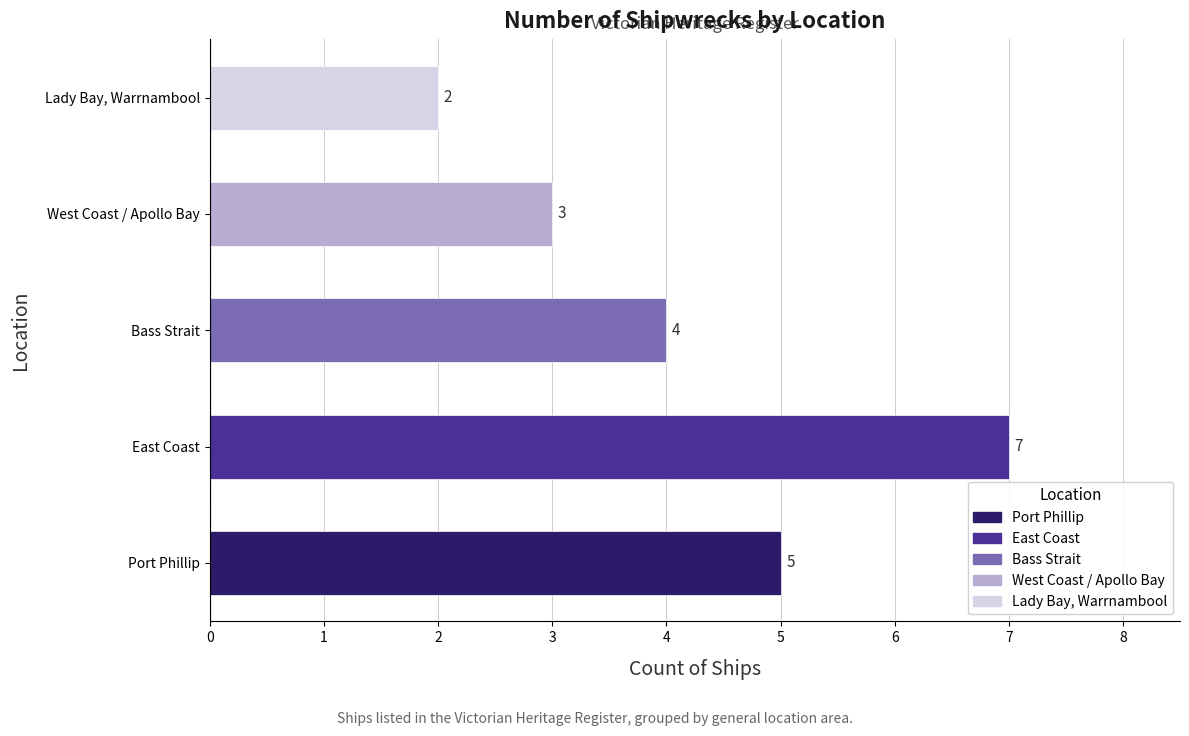

Which has a higher value, Bass Strait or East Coast?

East Coast